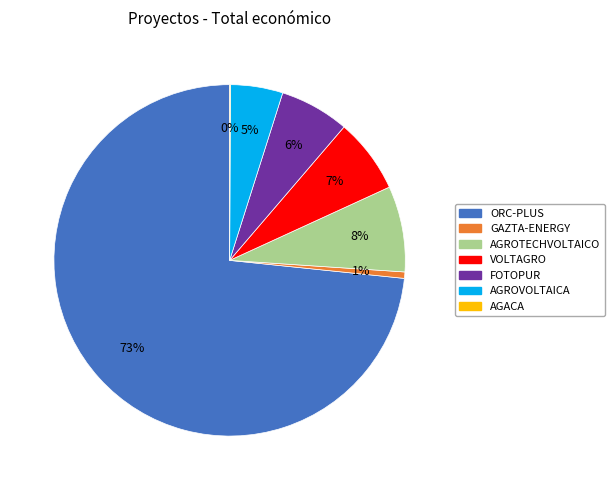

To the nearest percent, what is the difference between the largest and smallest slice percentages?

73%